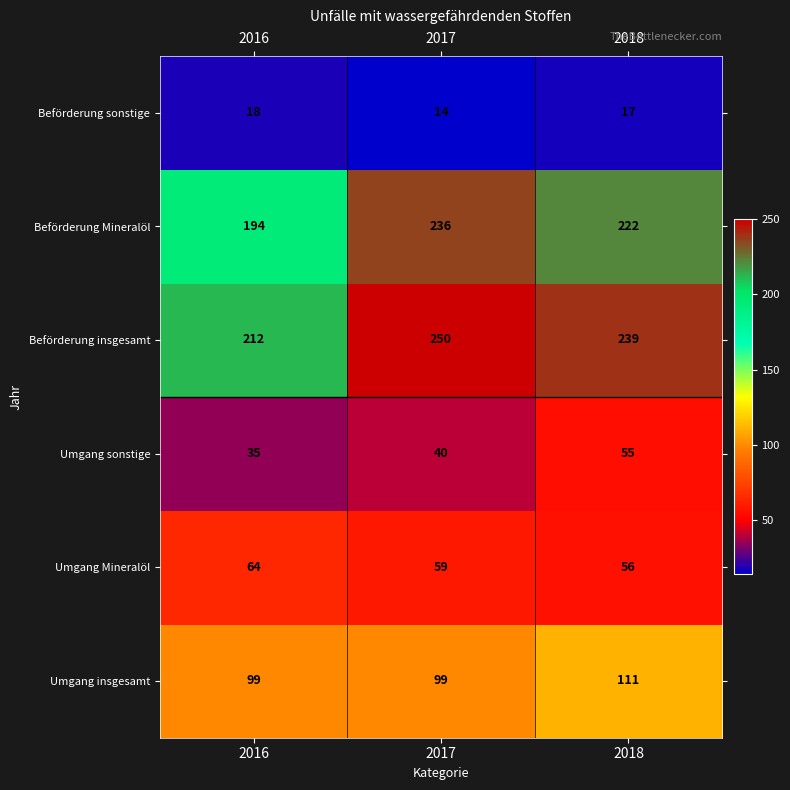

What is the spread (max minus min) of values at 2018?

222